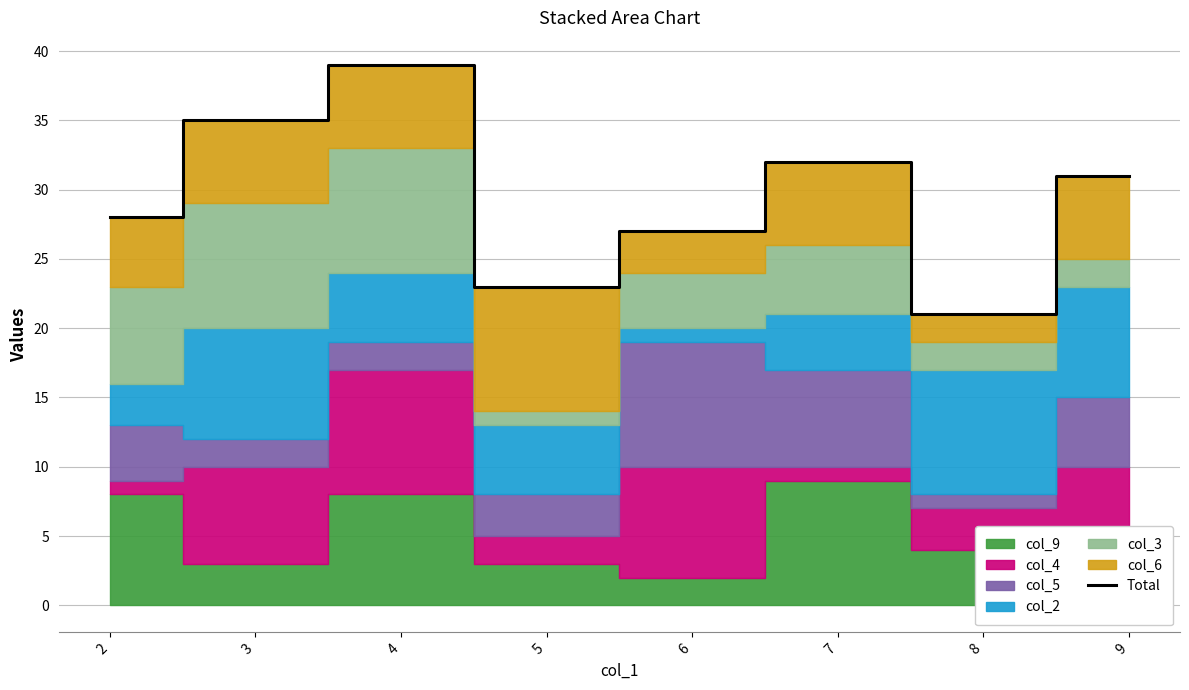

What is the change in value from 4 to 5?

-16